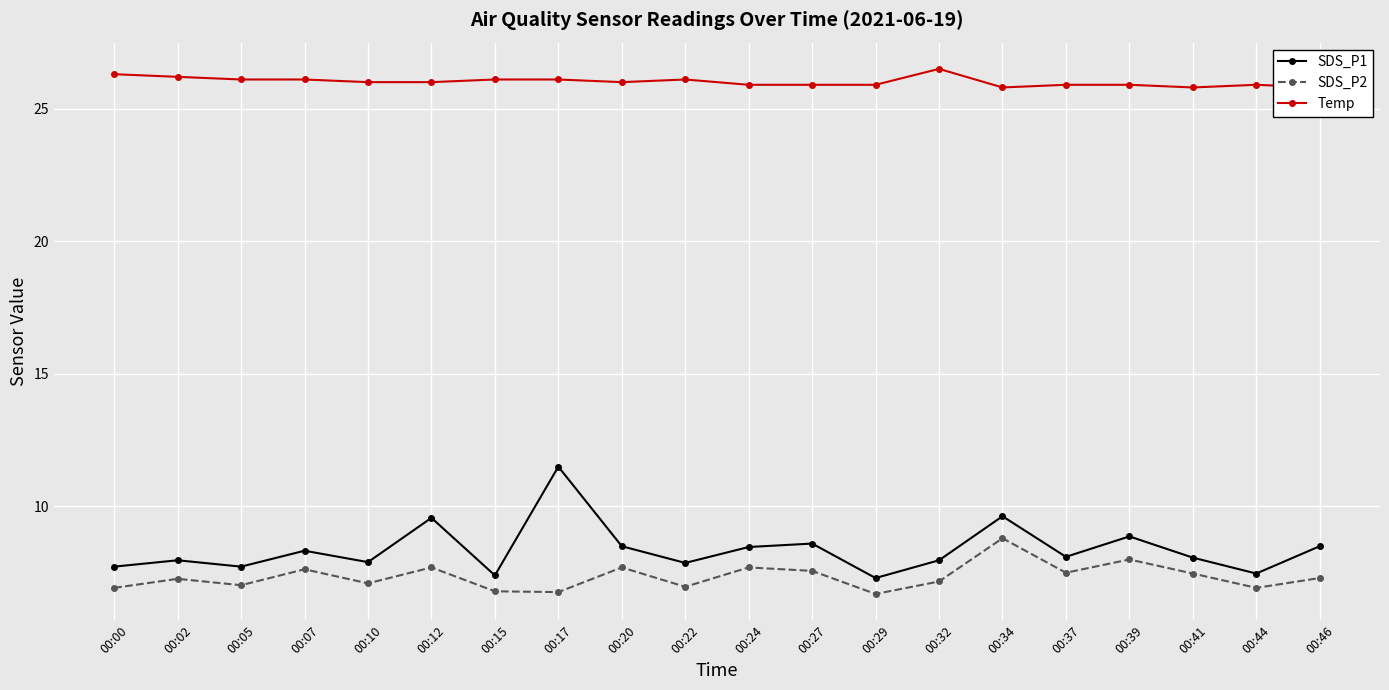

Which series changed the most between 00:27 and 00:34?

SDS_P2